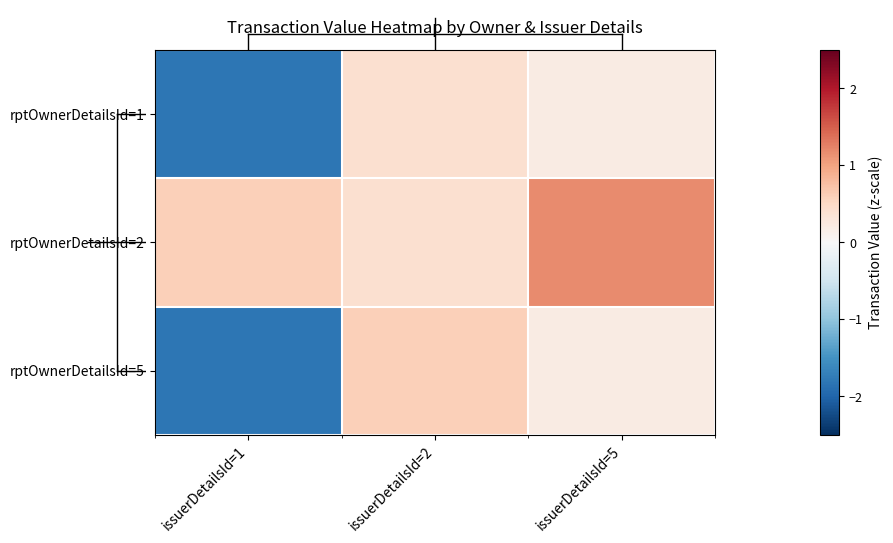

At how many categories does at least one series exceed -1?

3